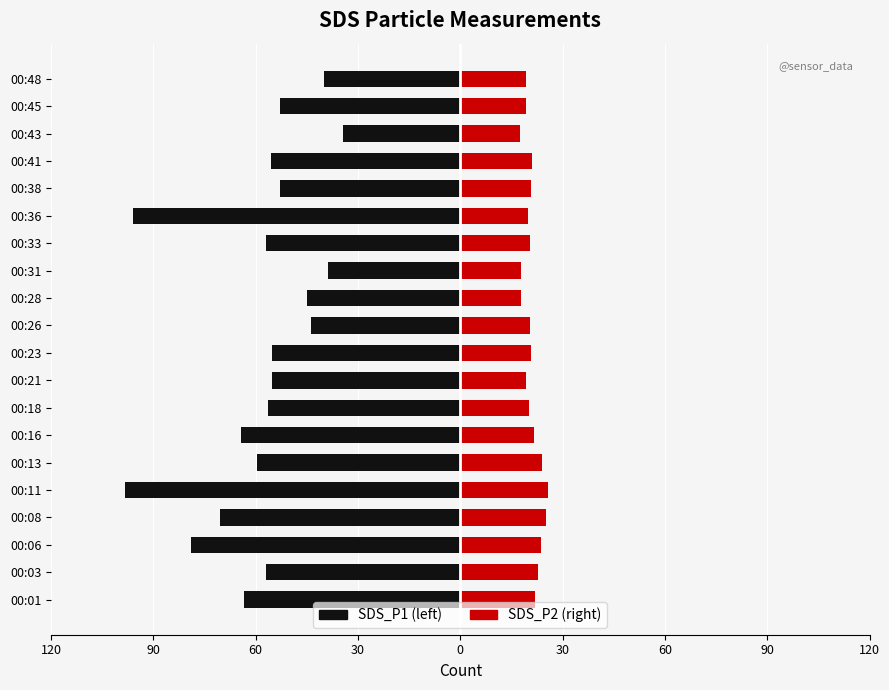

Is the value of SDS_P1 at 0 greater than the value of SDS_P2 at 90?

No